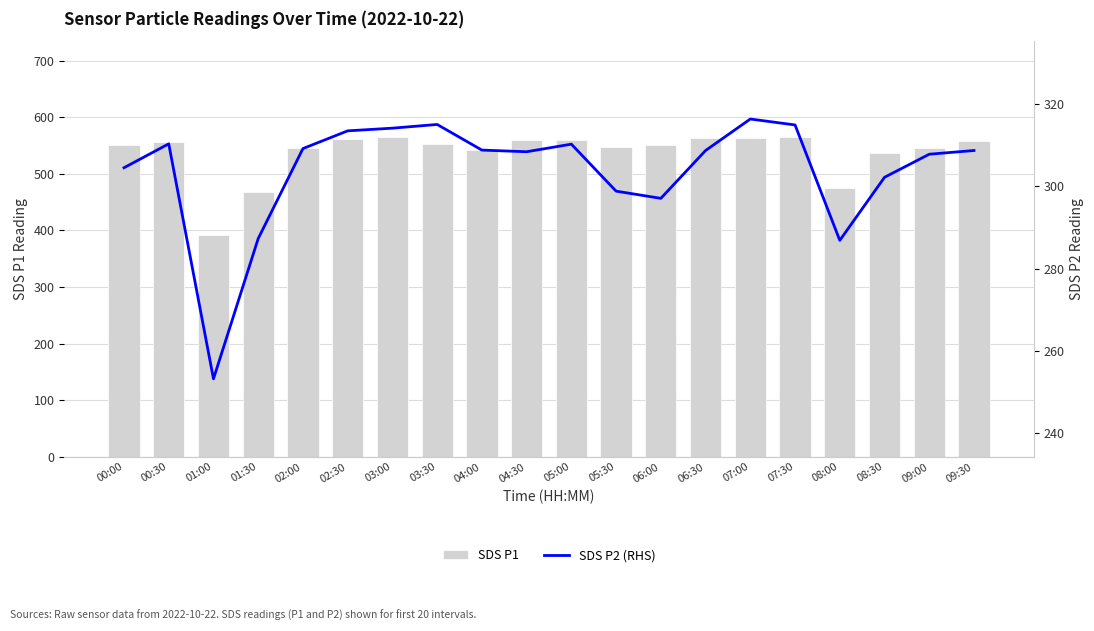

What is the spread (max minus min) of values at 06:00?

253.0